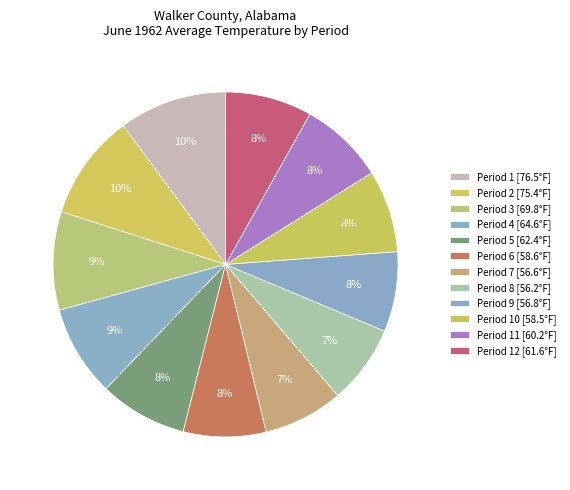

What is the smallest slice in the pie chart?

Period 8